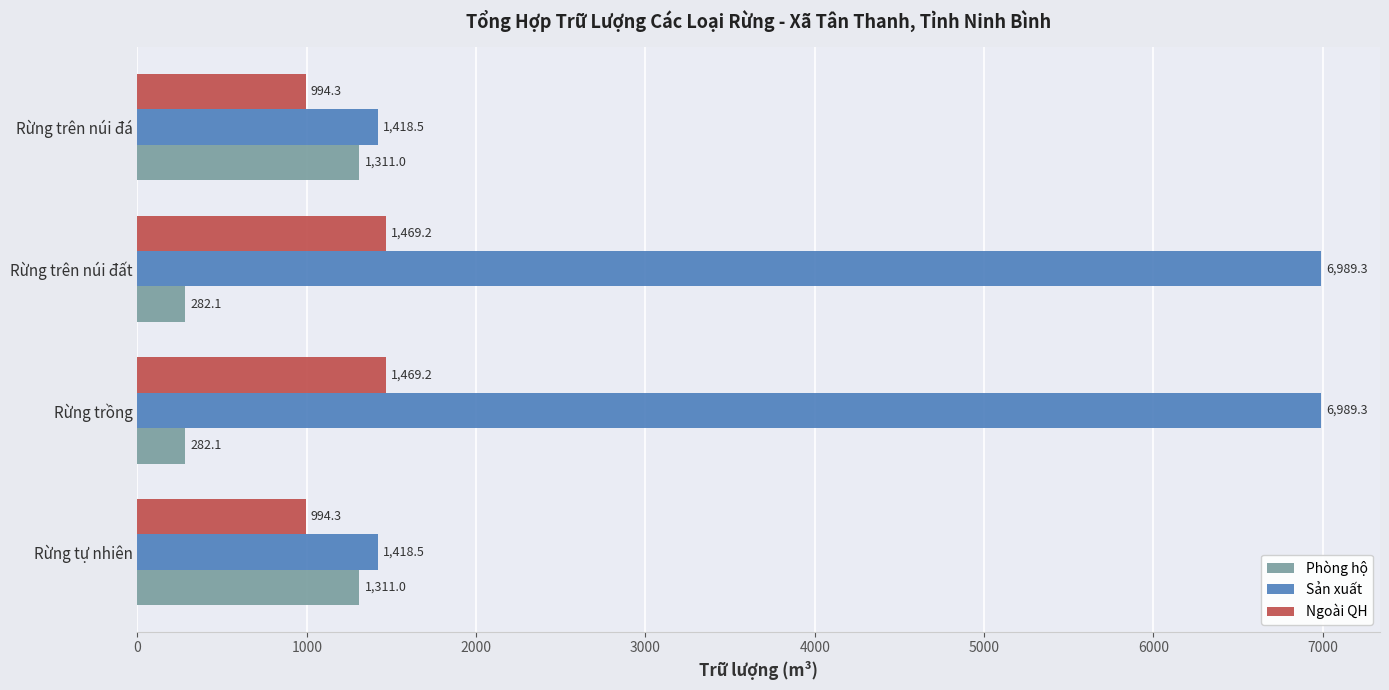

What is the lowest value of the Ngoài QH series?

994.3